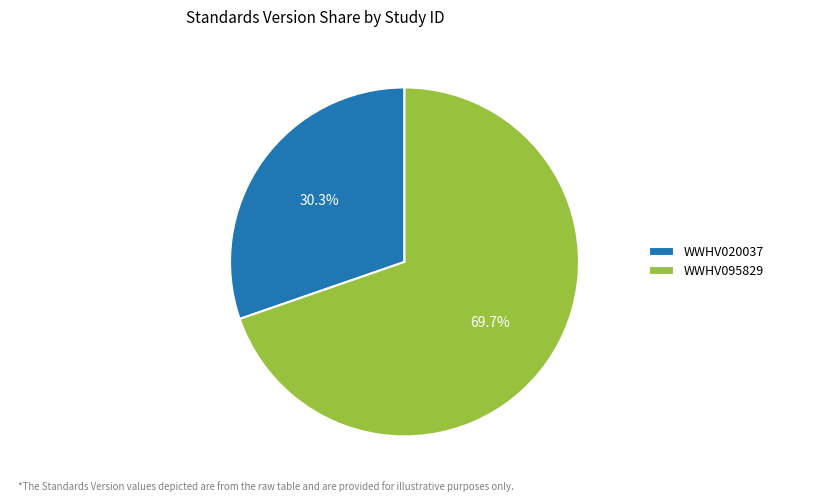

What percentage is NOT represented by WWHV020037?

69.7%